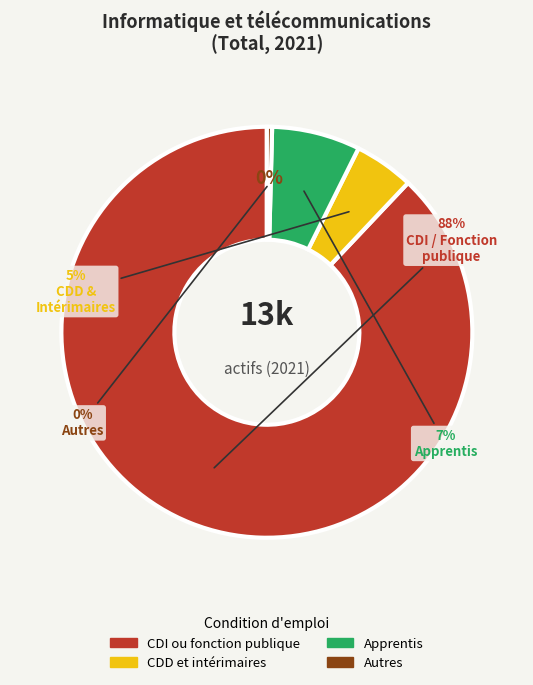

What percentage is the CDI ou fonction publique slice, to the nearest percent?

88%